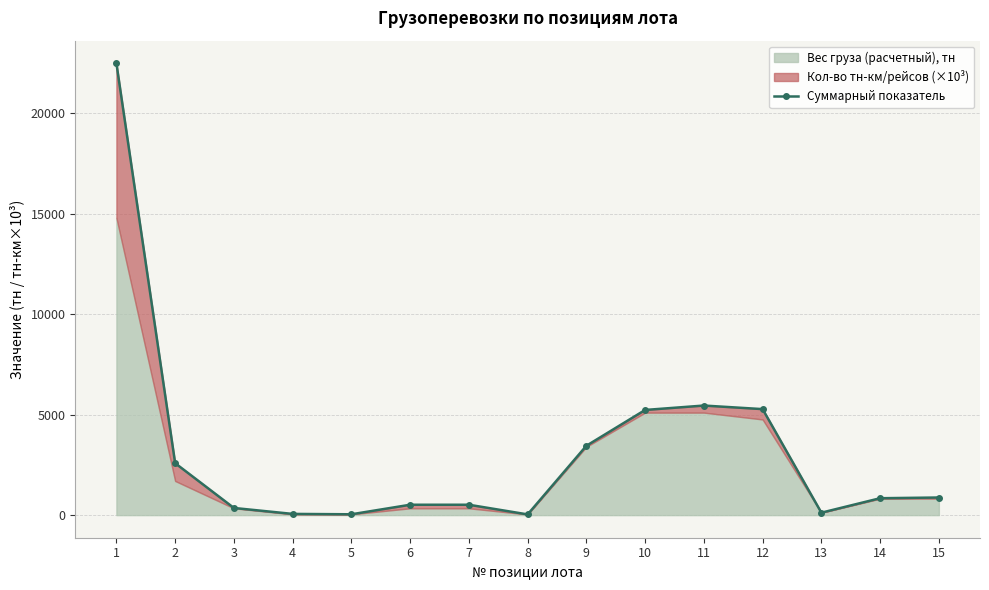

What is the average value?

3189.5